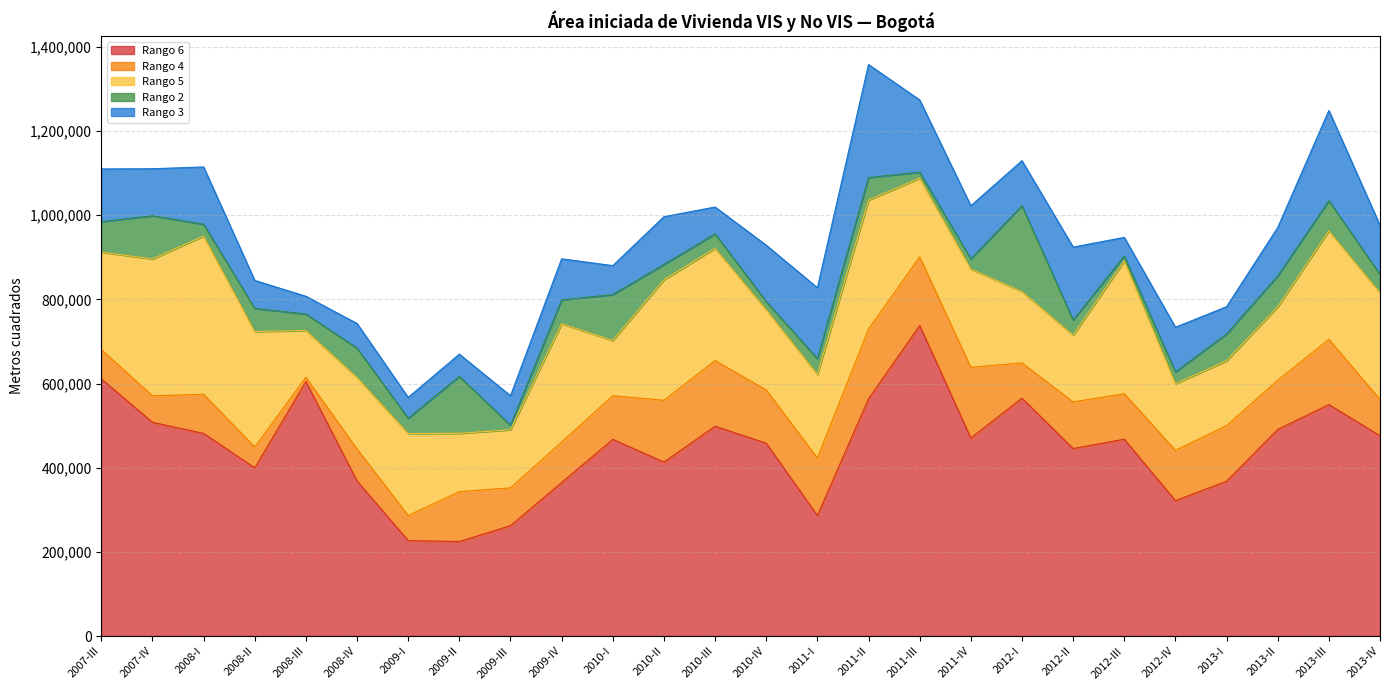

Where is Rango 3 nearest to the value 155384?

2011-I